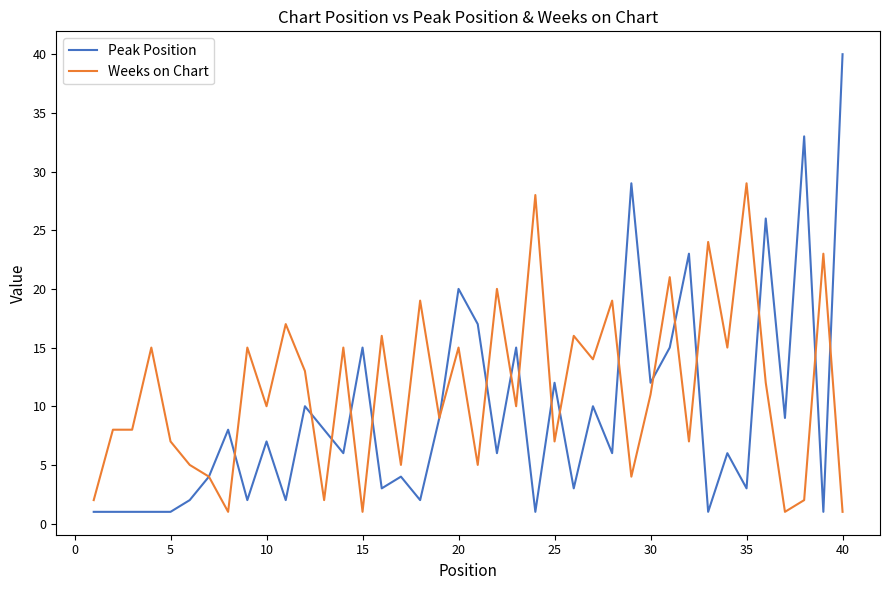

At how many categories does at least one series exceed 30?

2